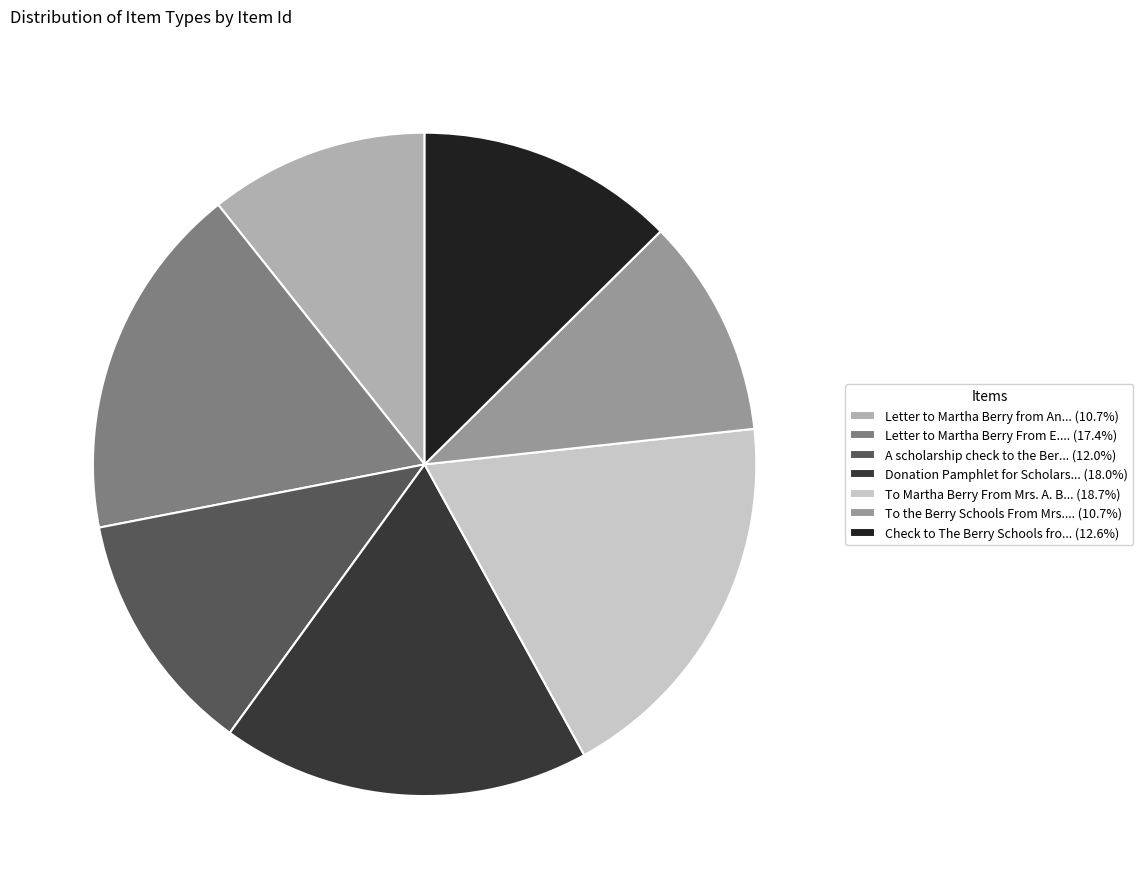

What is the ratio of the value at Letter to Martha Berry from An... (10.7%) to the value at To Martha Berry From Mrs. A. B... (18.7%)?

0.6